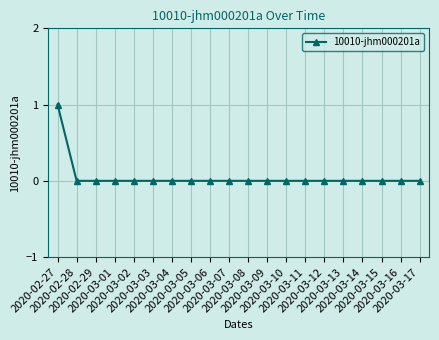

What is the maximum value shown in the chart?

1